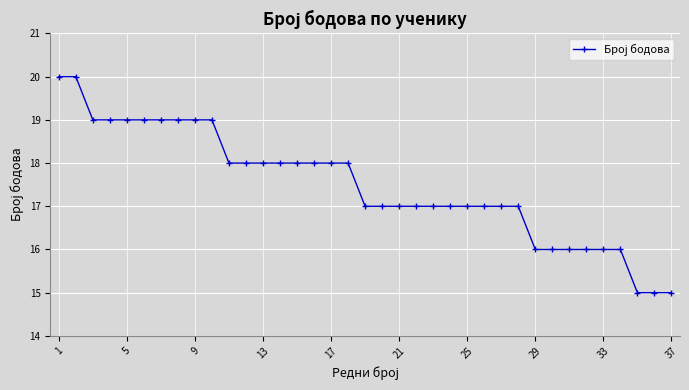

What is the difference between the maximum and minimum values?

5